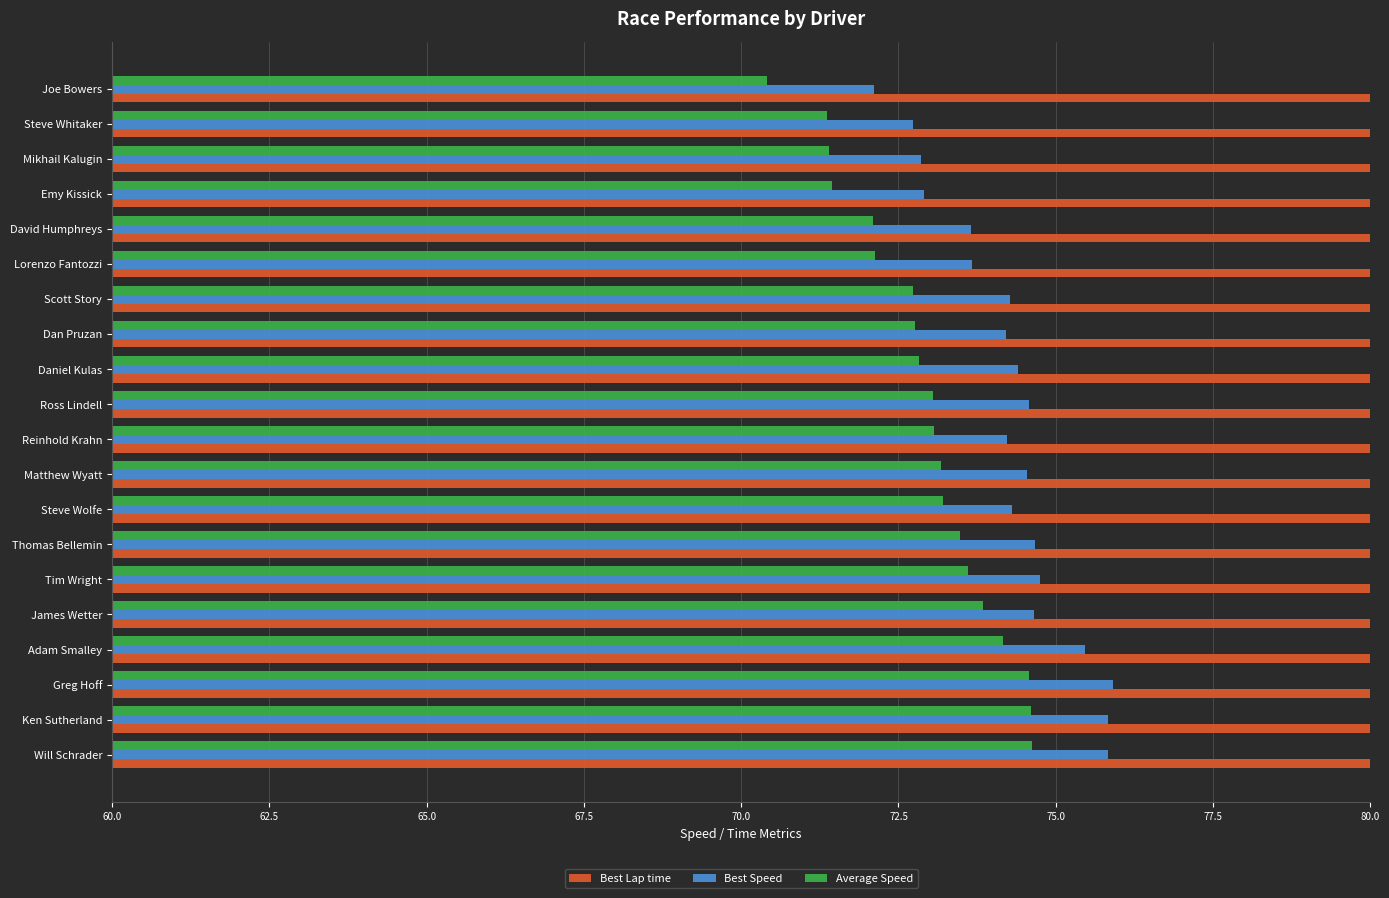

Rank the series at Ken Sutherland from highest to lowest value.

Best Lap time, Best Speed, Average Speed